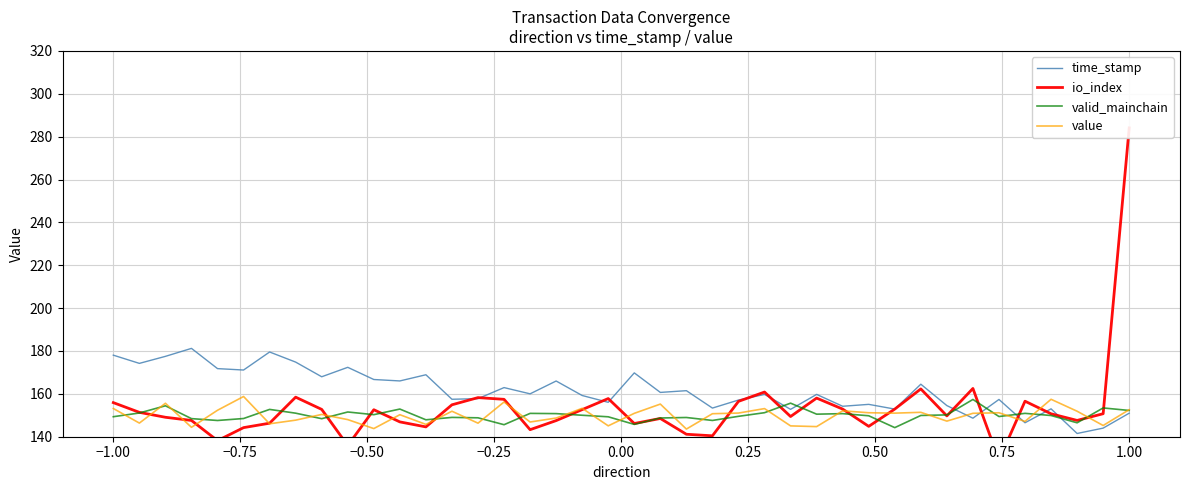

Is this an area chart (filled region under the line)?

No